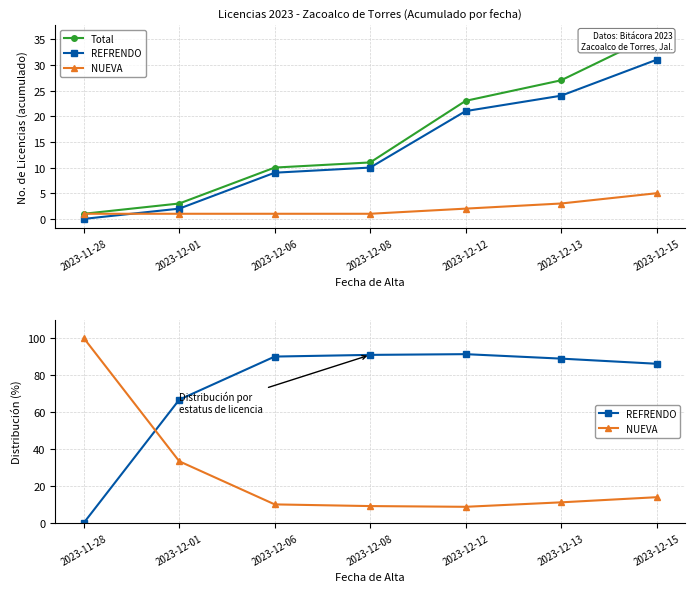

Rank the categories by Total value from lowest to highest.

2023-11-28, 2023-12-01, 2023-12-06, 2023-12-08, 2023-12-12, 2023-12-13, 2023-12-15